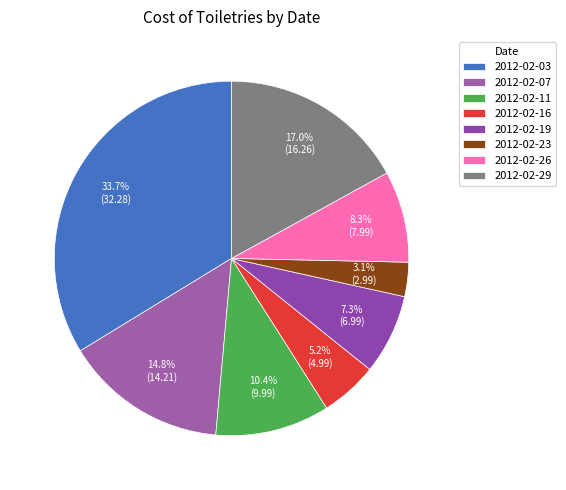

How many slices are in this pie chart?

8